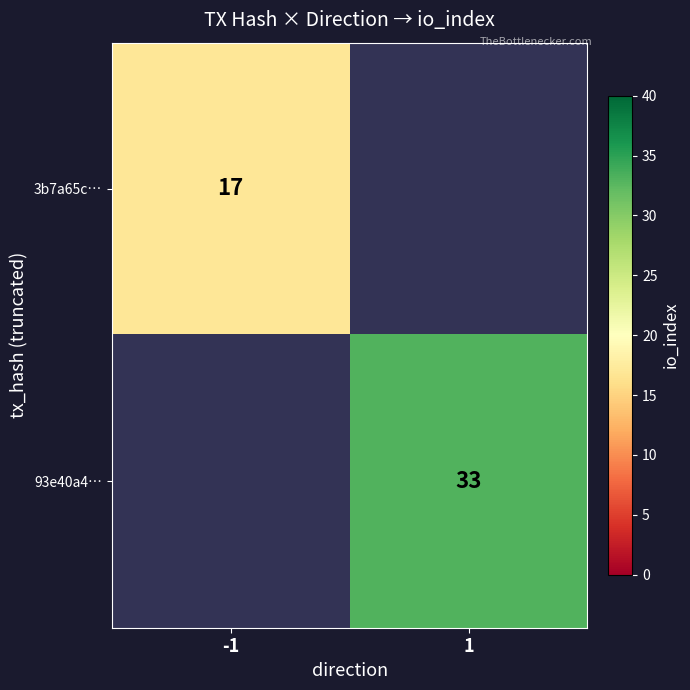

True or false: 3b7a65c… has a value of 17 at -1.

True